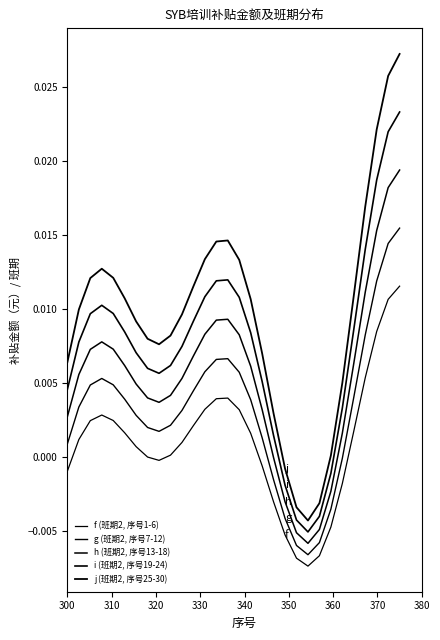

Is this an area chart (filled region under the line)?

No